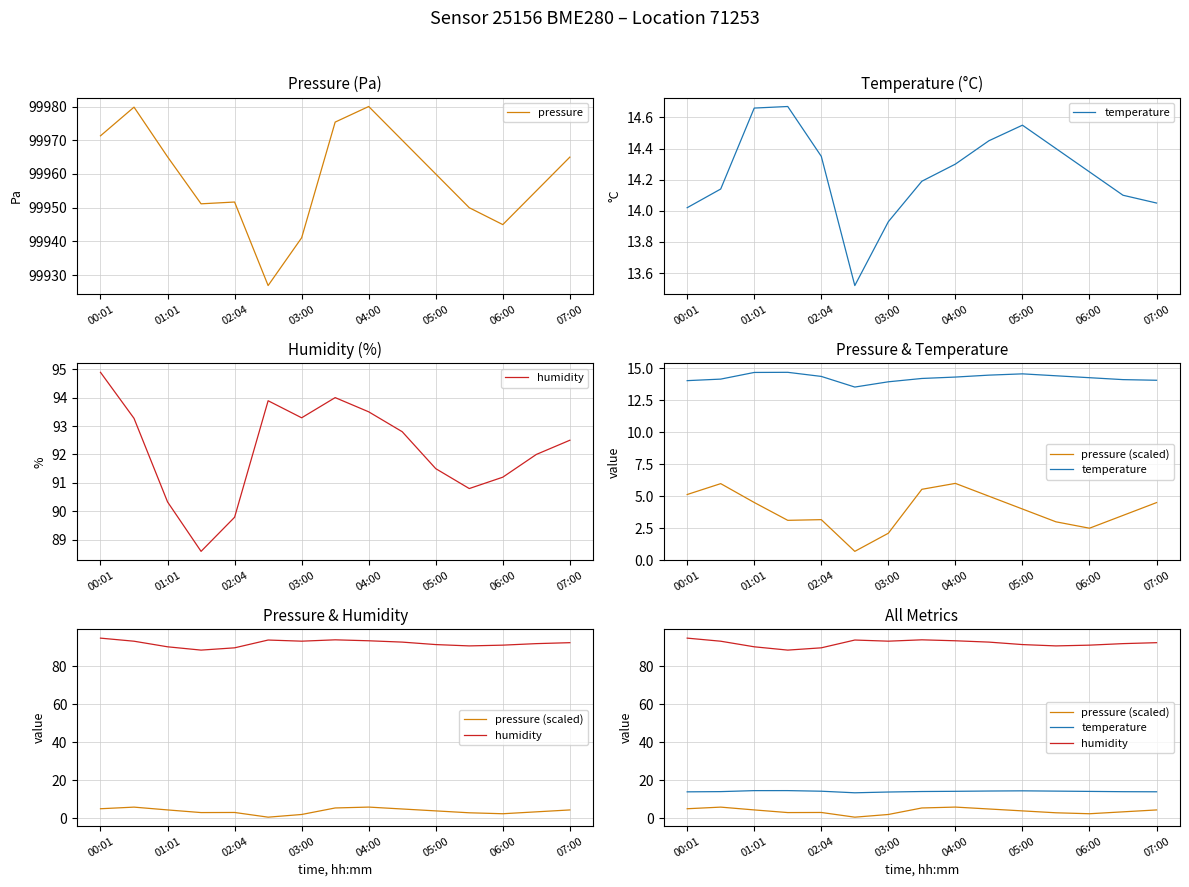

What is the minimum value for pressure?

99926.9